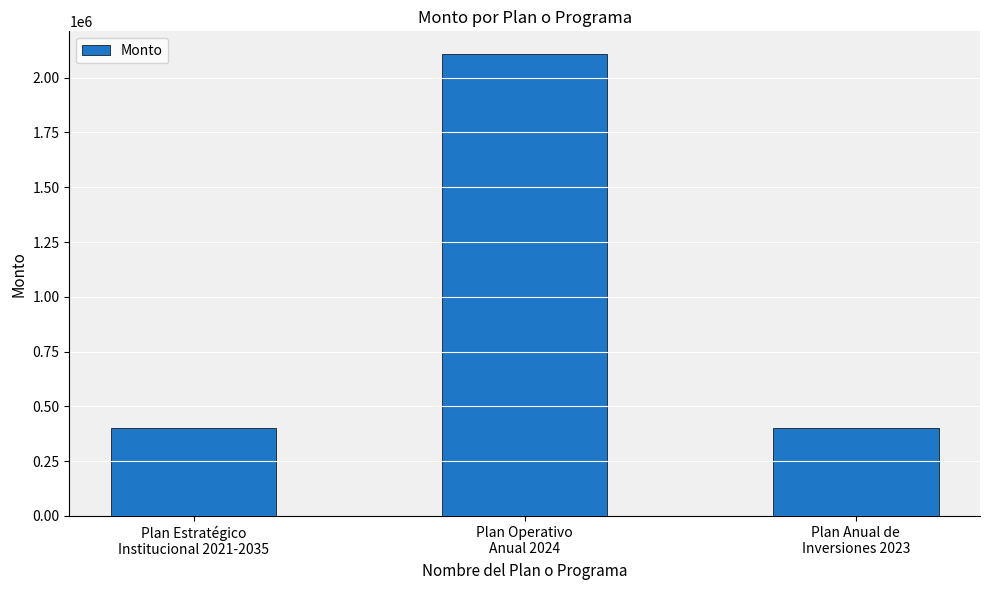

What is the ratio of the value at Plan Anual de
Inversiones 2023 to the value at Plan Estratégico
Institucional 2021-2035?

1.0